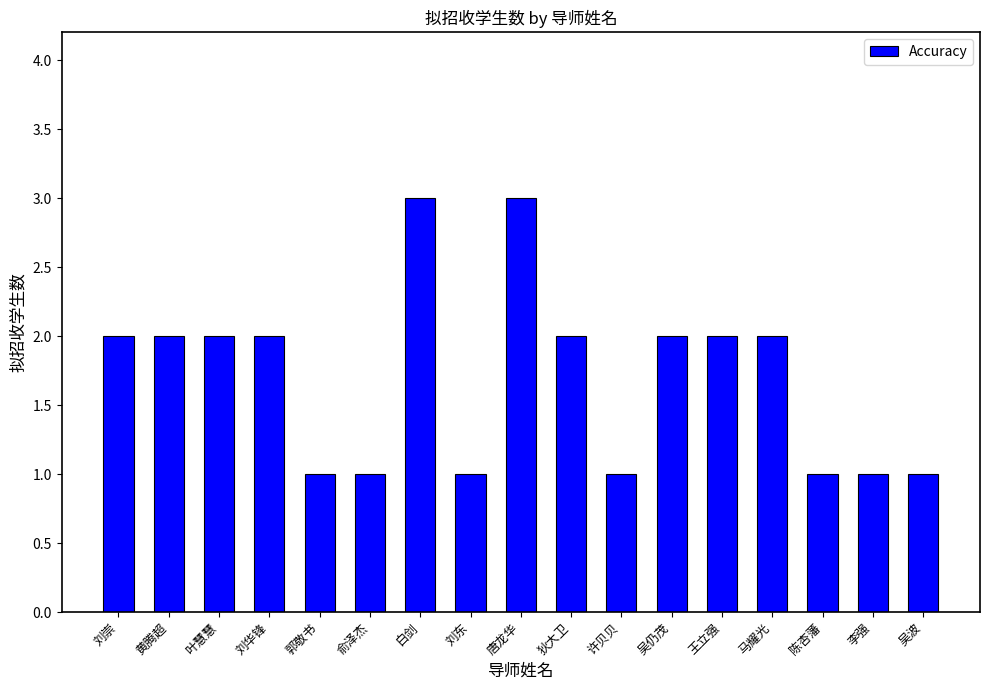

What is the maximum value shown in the chart?

3